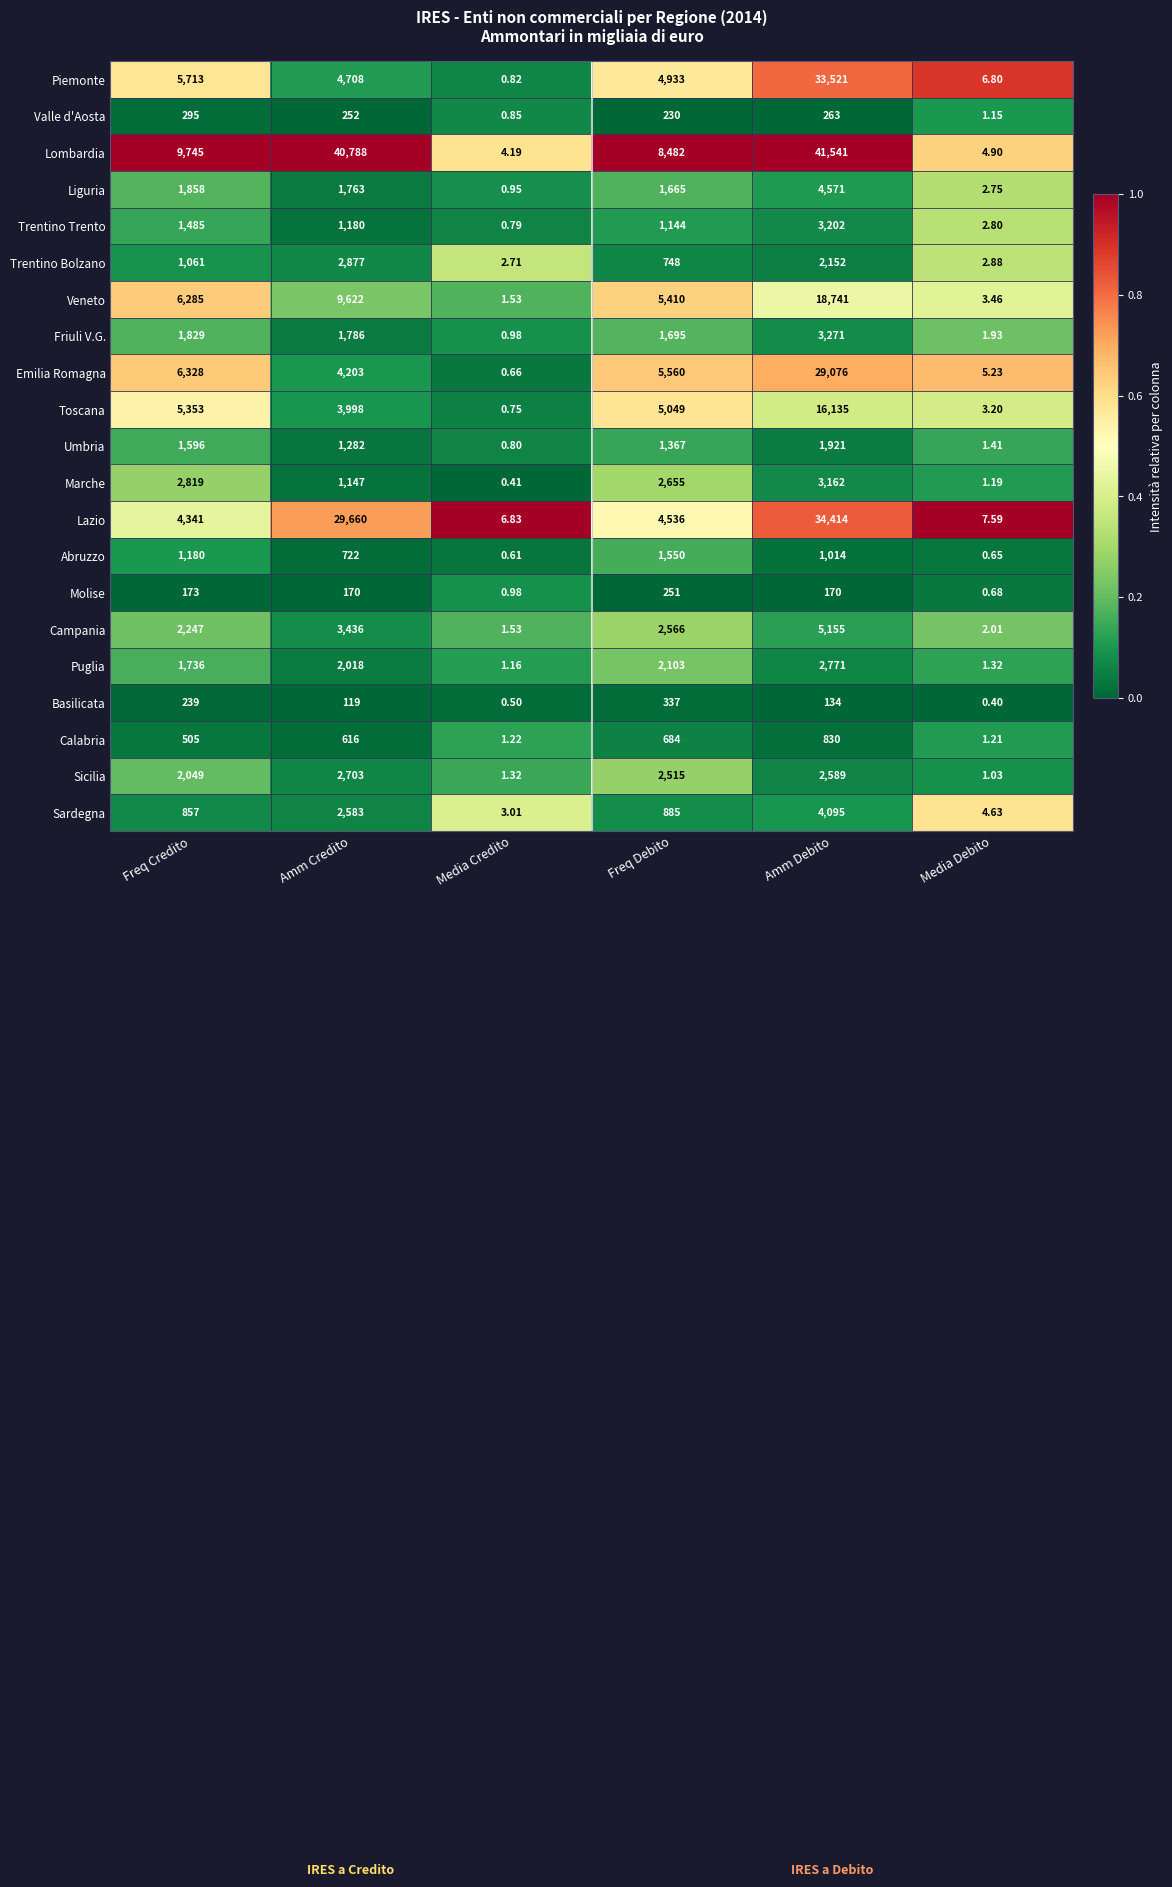

At which category does the chart reach its peak across all series?

Amm Debito